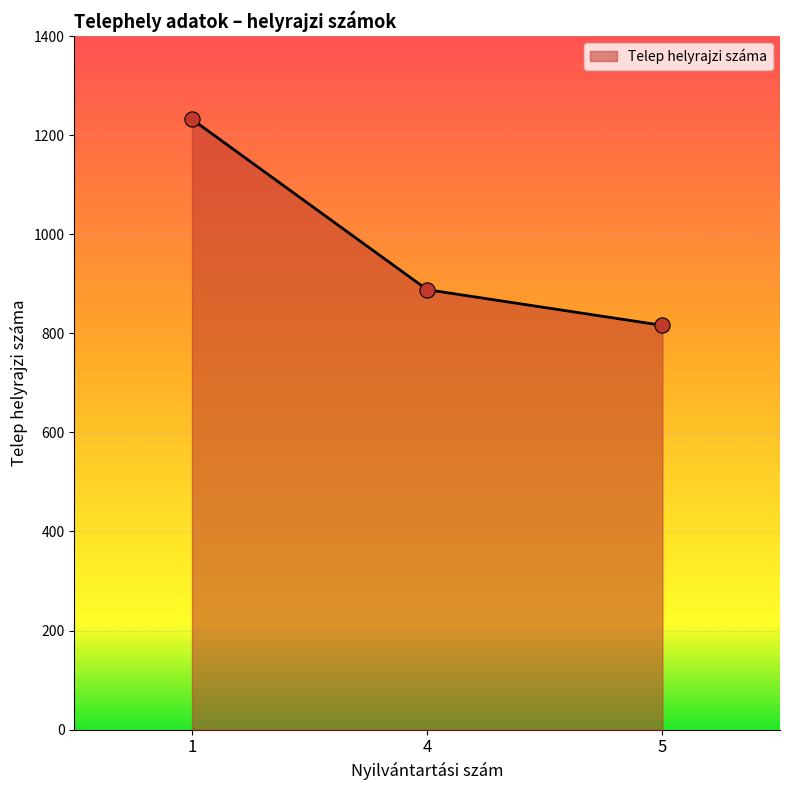

Between 1 and 4, which is larger?

1